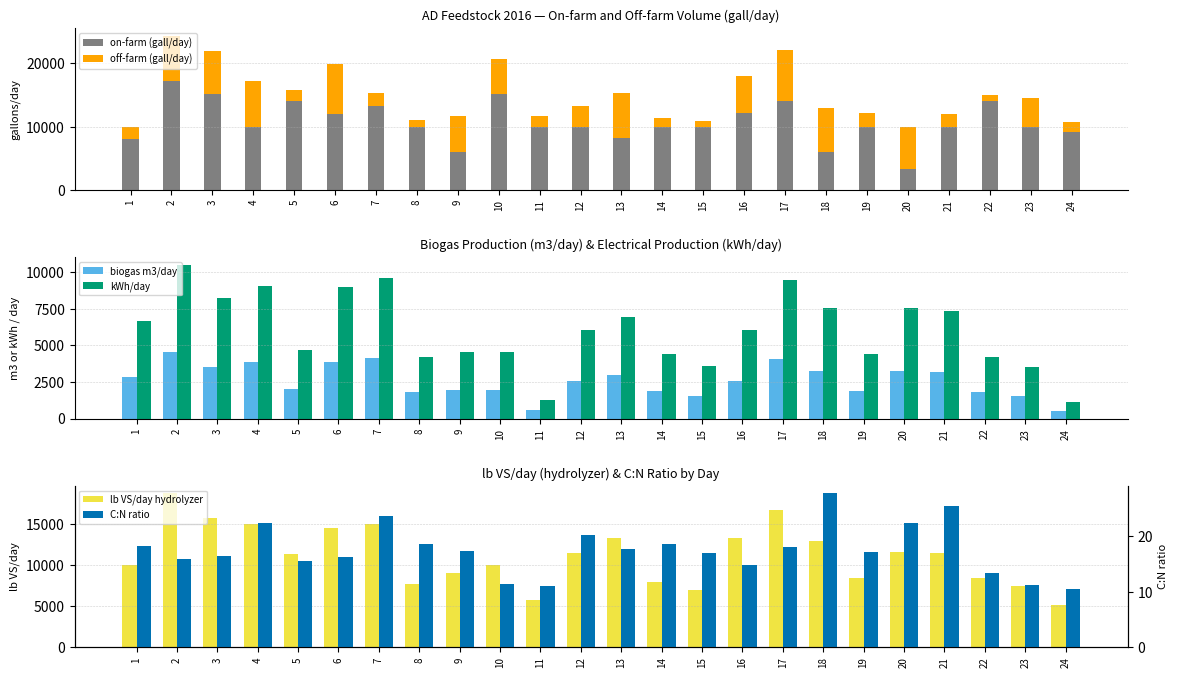

What is the value of the biogas m3/day bar at the 22nd from the left?

1820.5